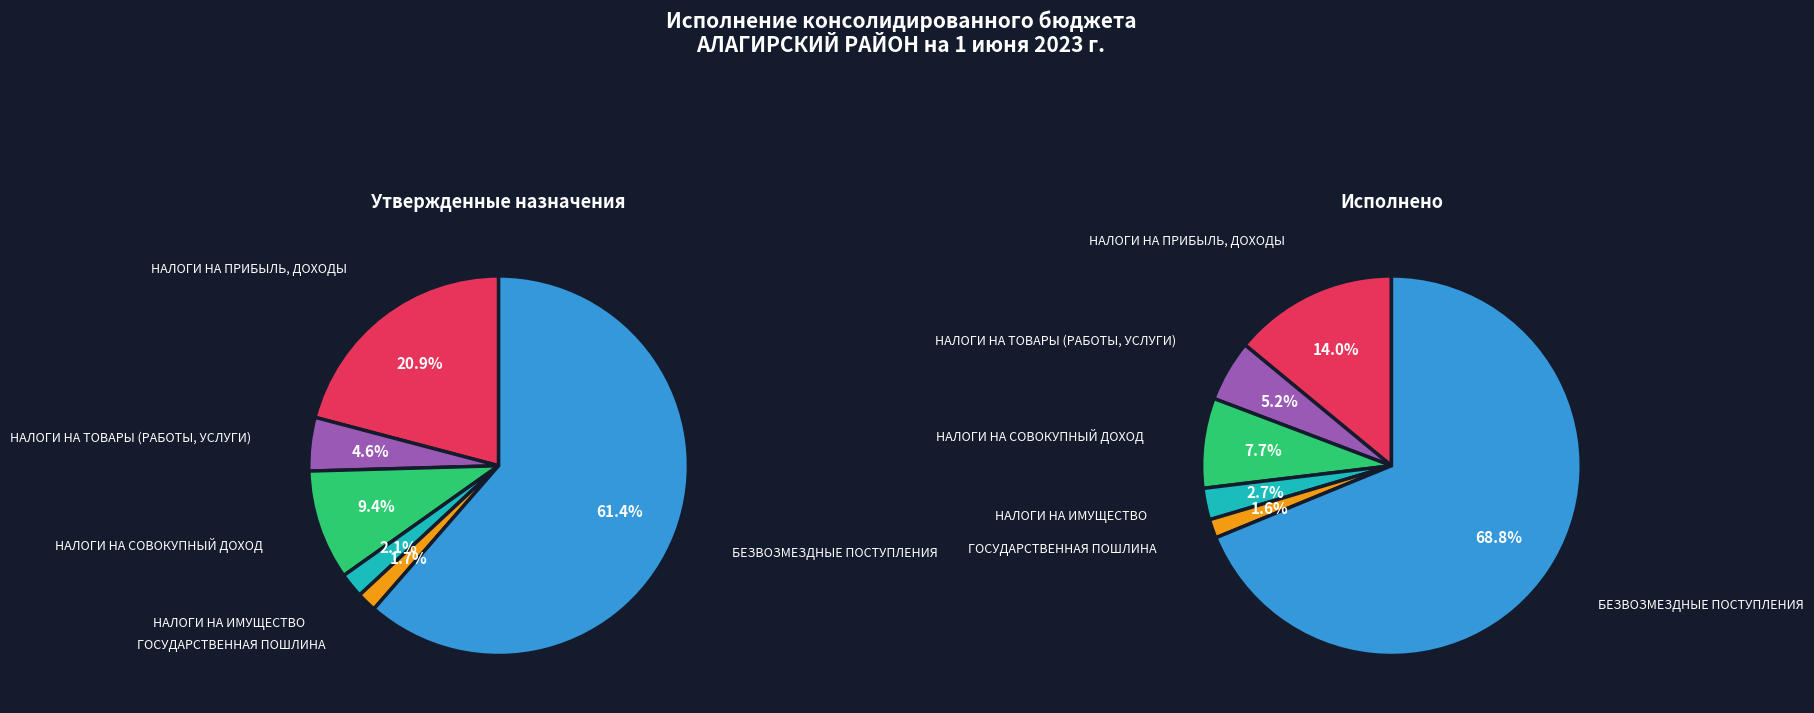

To the nearest percent, what portion does НАЛОГИ НА СОВОКУПНЫЙ ДОХОД represent?

9%